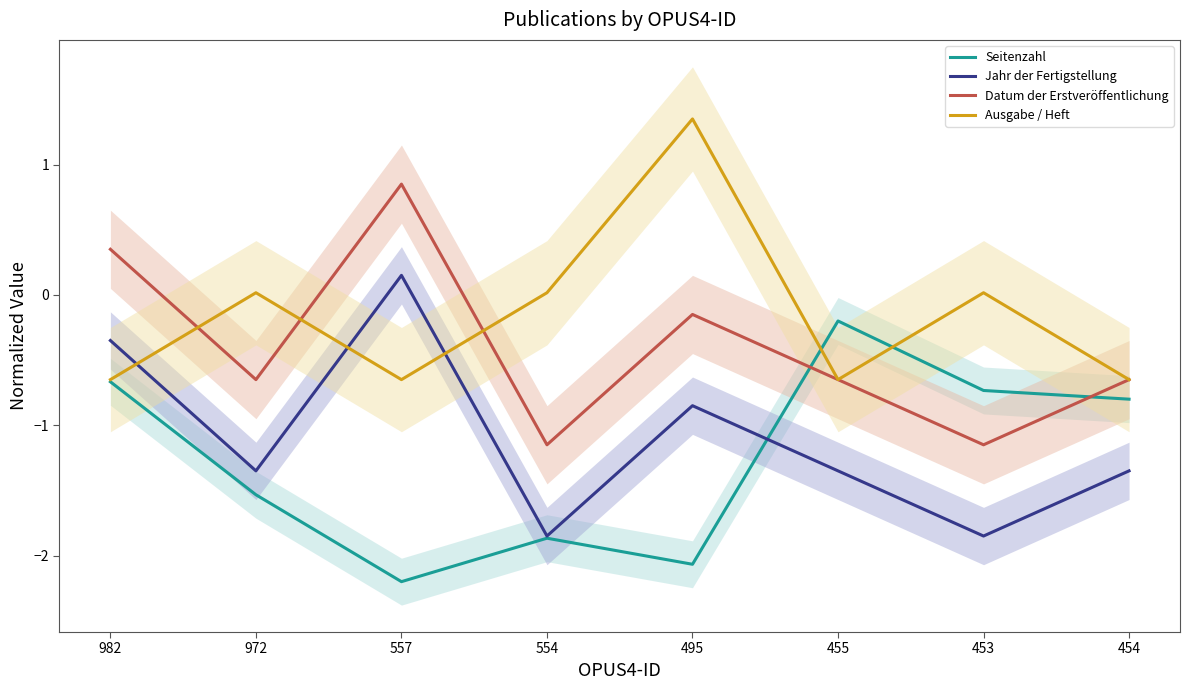

What position from the left is 554?

4